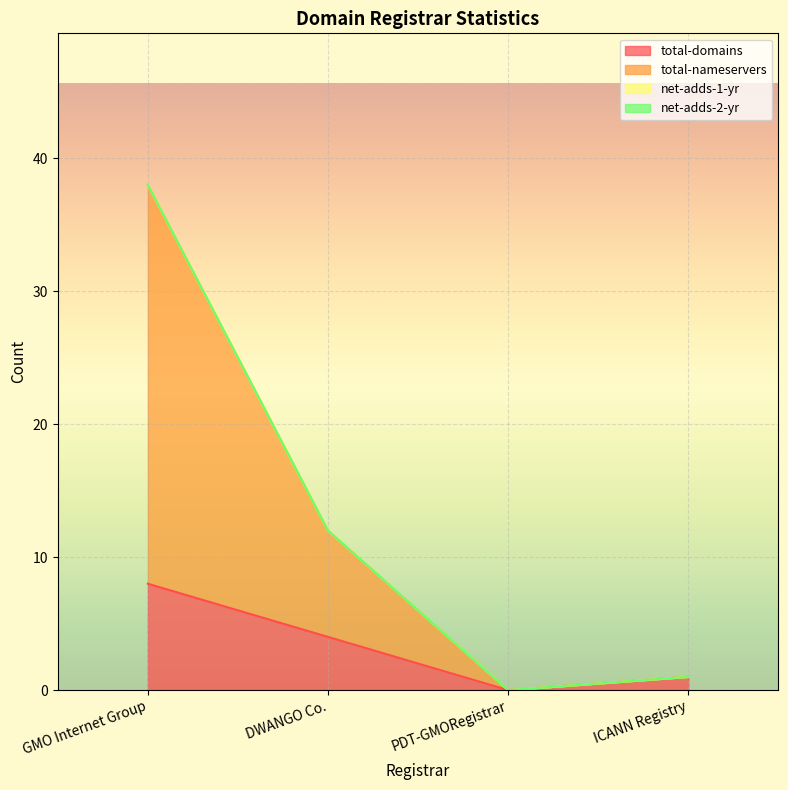

What is the sum of the total-domains values at DWANGO Co. and GMO Internet Group?

12